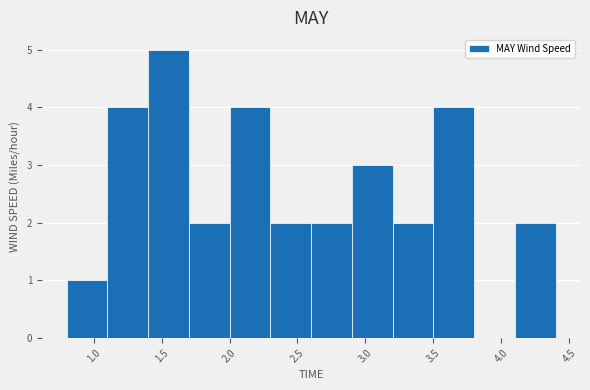

How tall is the bar that spans 2.6 to 2.9 on the x-axis? The values are not printed on the chart, so give them approximately, as read against the axis.

2